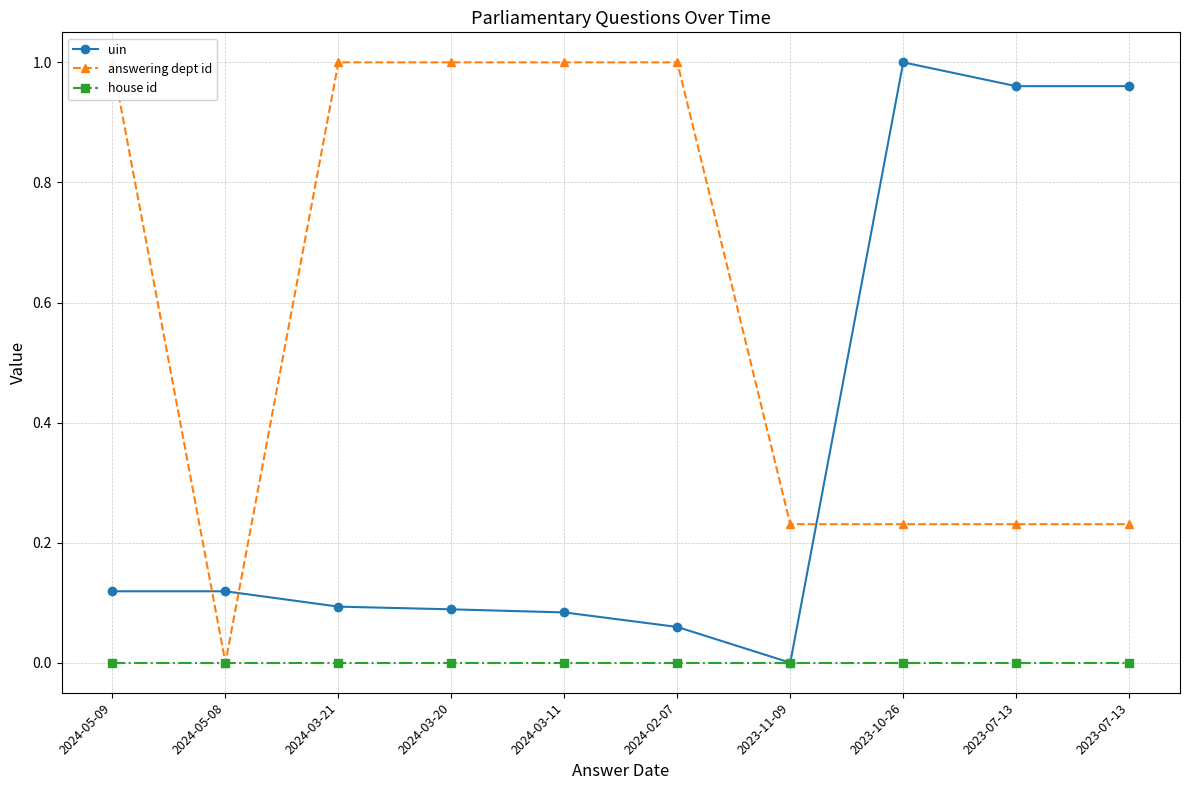

Which label corresponds to the largest value in the chart?

2023-10-26